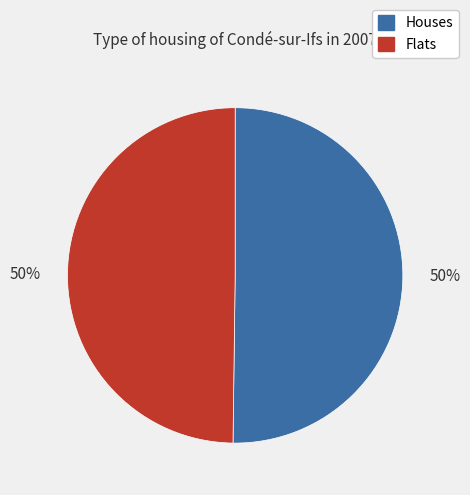

How many segments does this pie chart have?

2